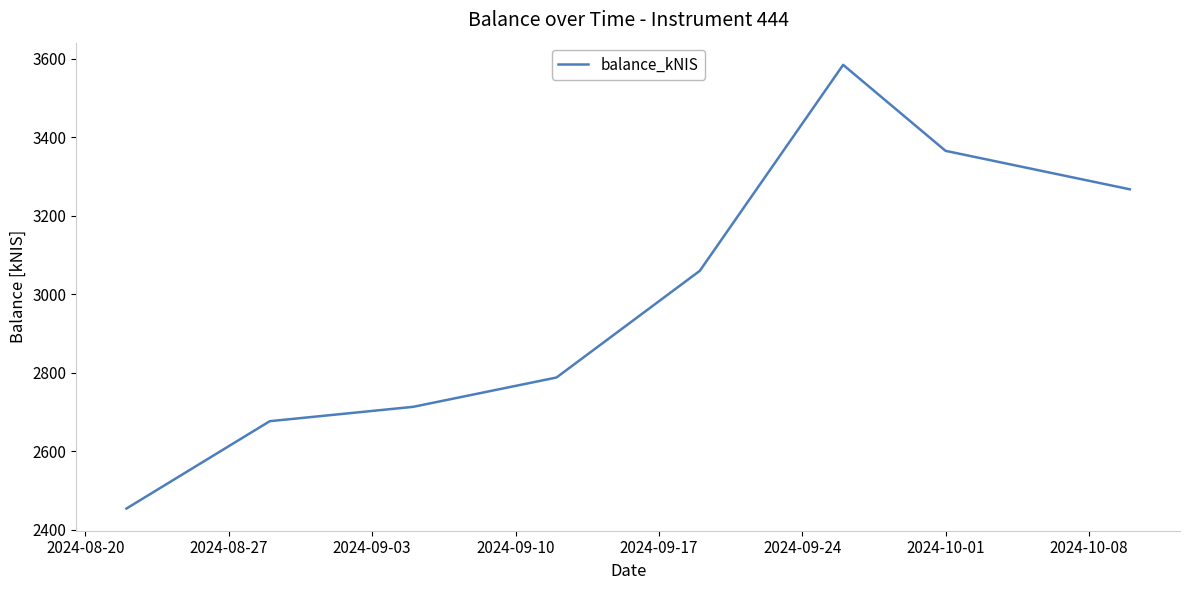

What is the difference between the maximum and minimum values?

1129.6